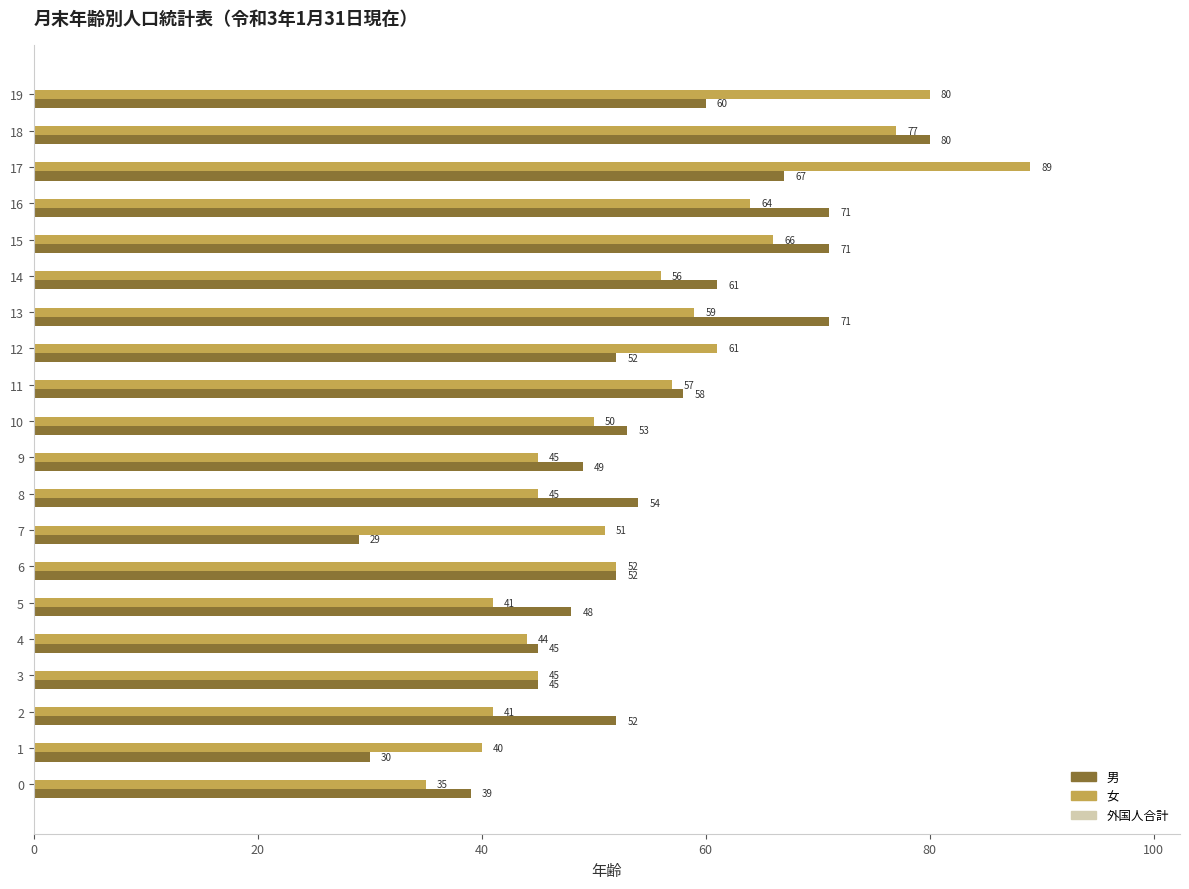

Which series has the largest total across all categories?

女